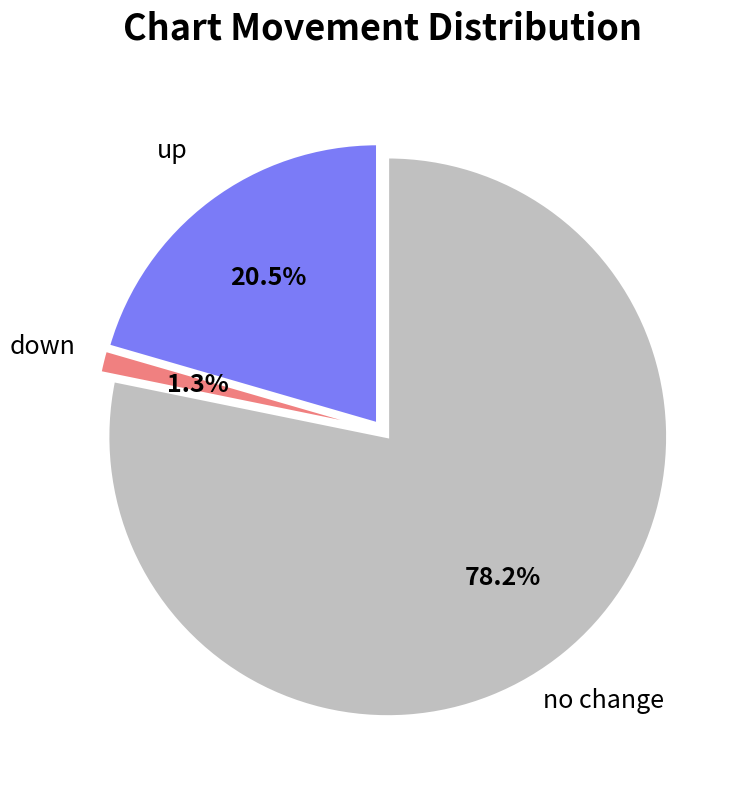

Rank the categories by value from highest to lowest.

no change, up, down